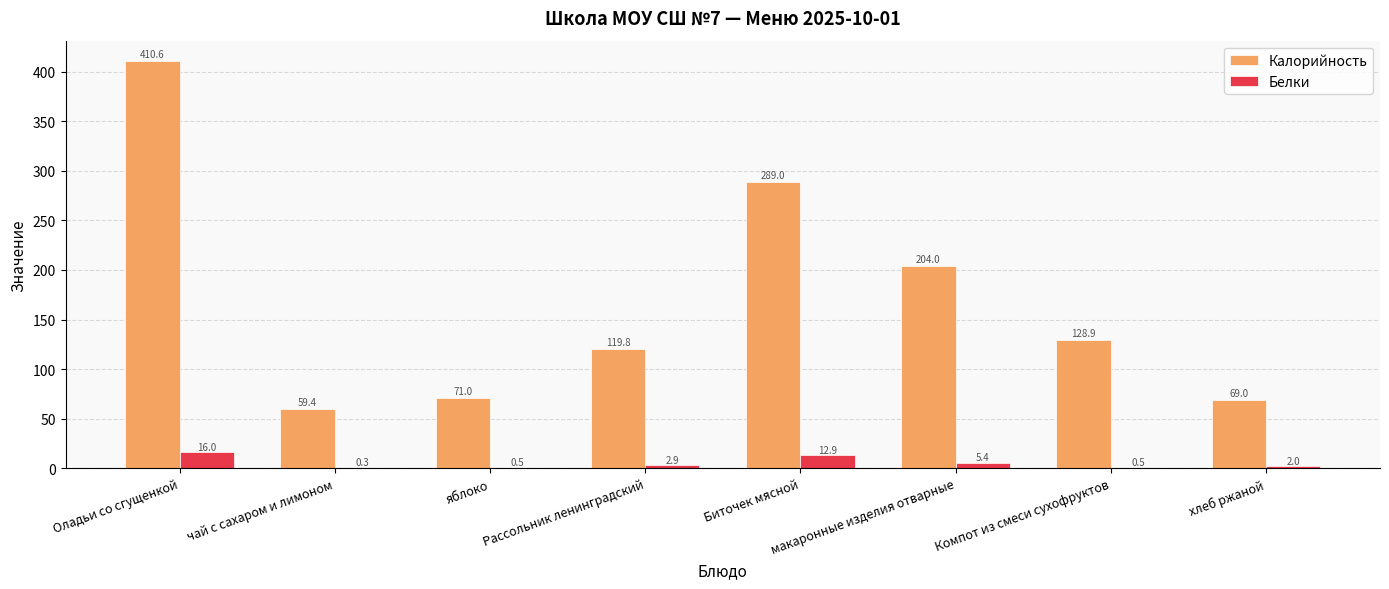

At which label is Белки closest to 8?

макаронные изделия отварные